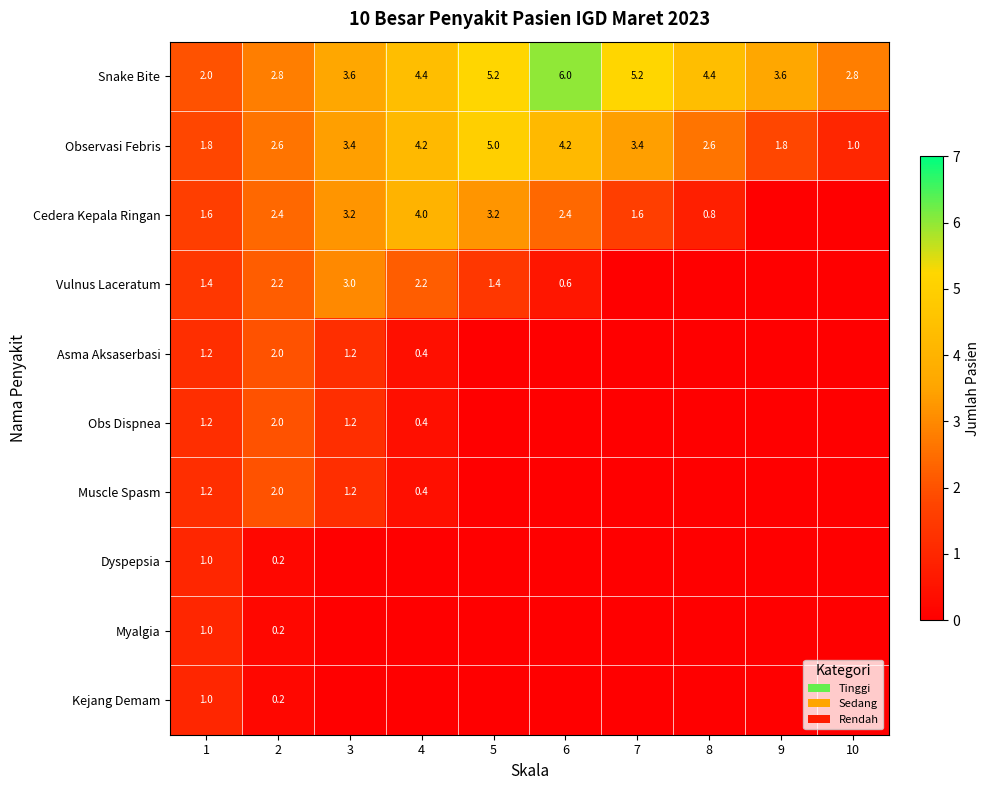

The value of Dyspepsia at 1 is 1.0. True or false?

True